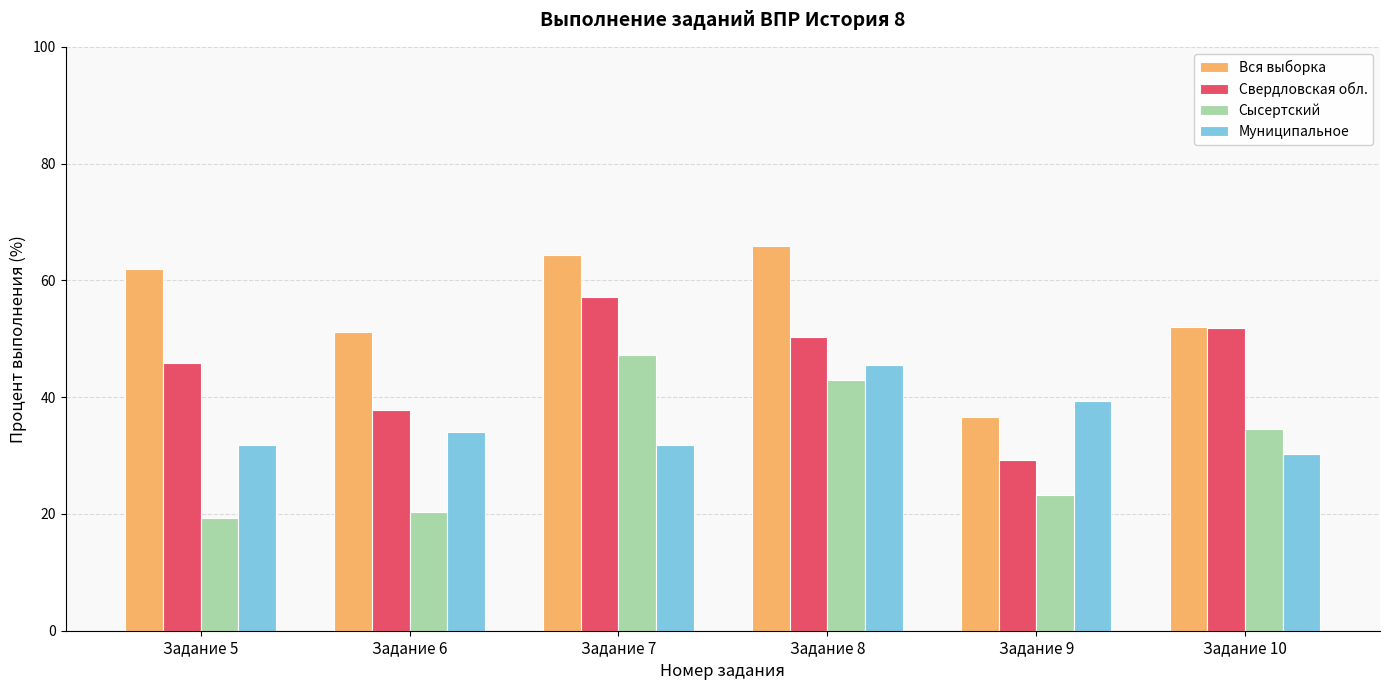

Is it true that Вся выборка equals 34.2 at Задание 10?

False